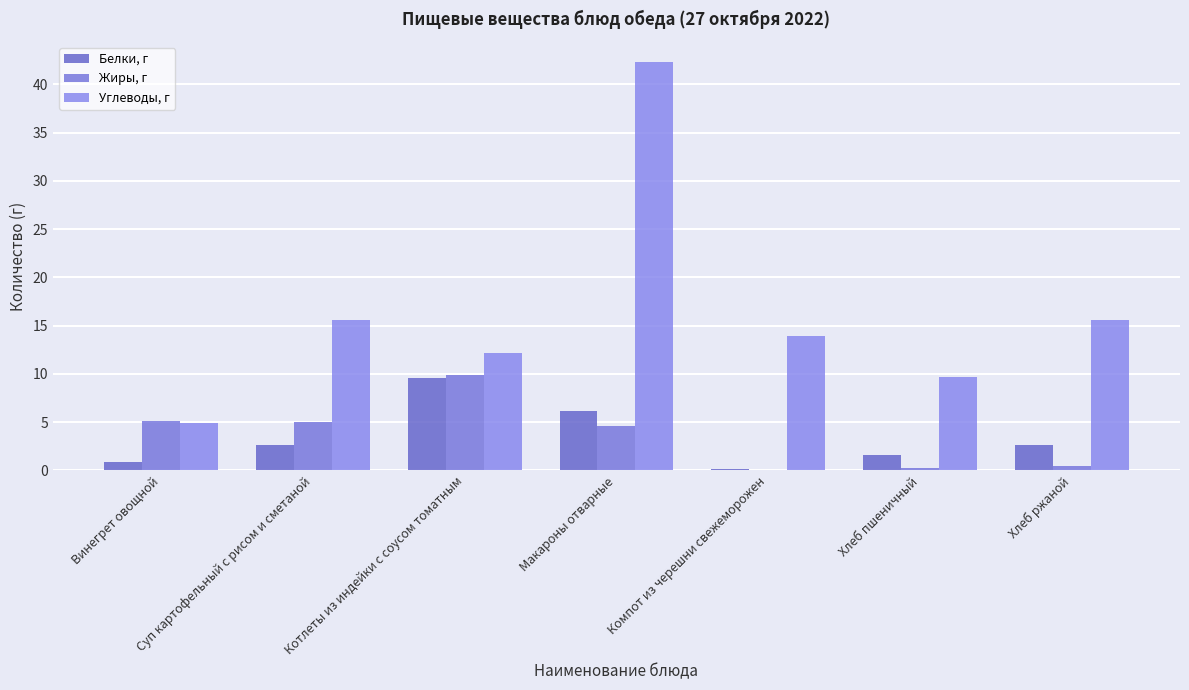

Which category has the lowest value across all series?

Компот из черешни свежеморожен